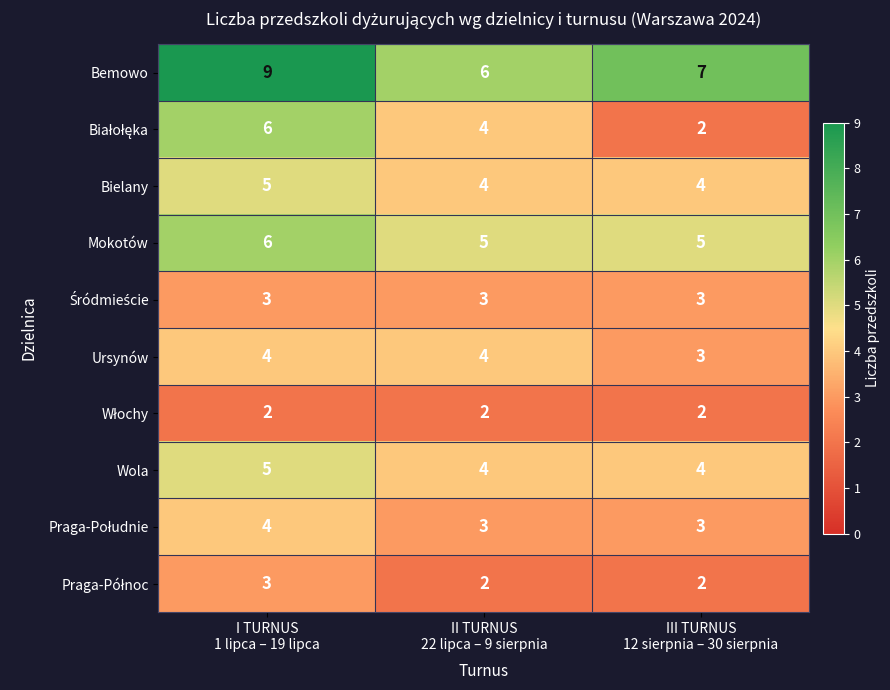

Count the Mokotów values in the range 5 to 6.

3